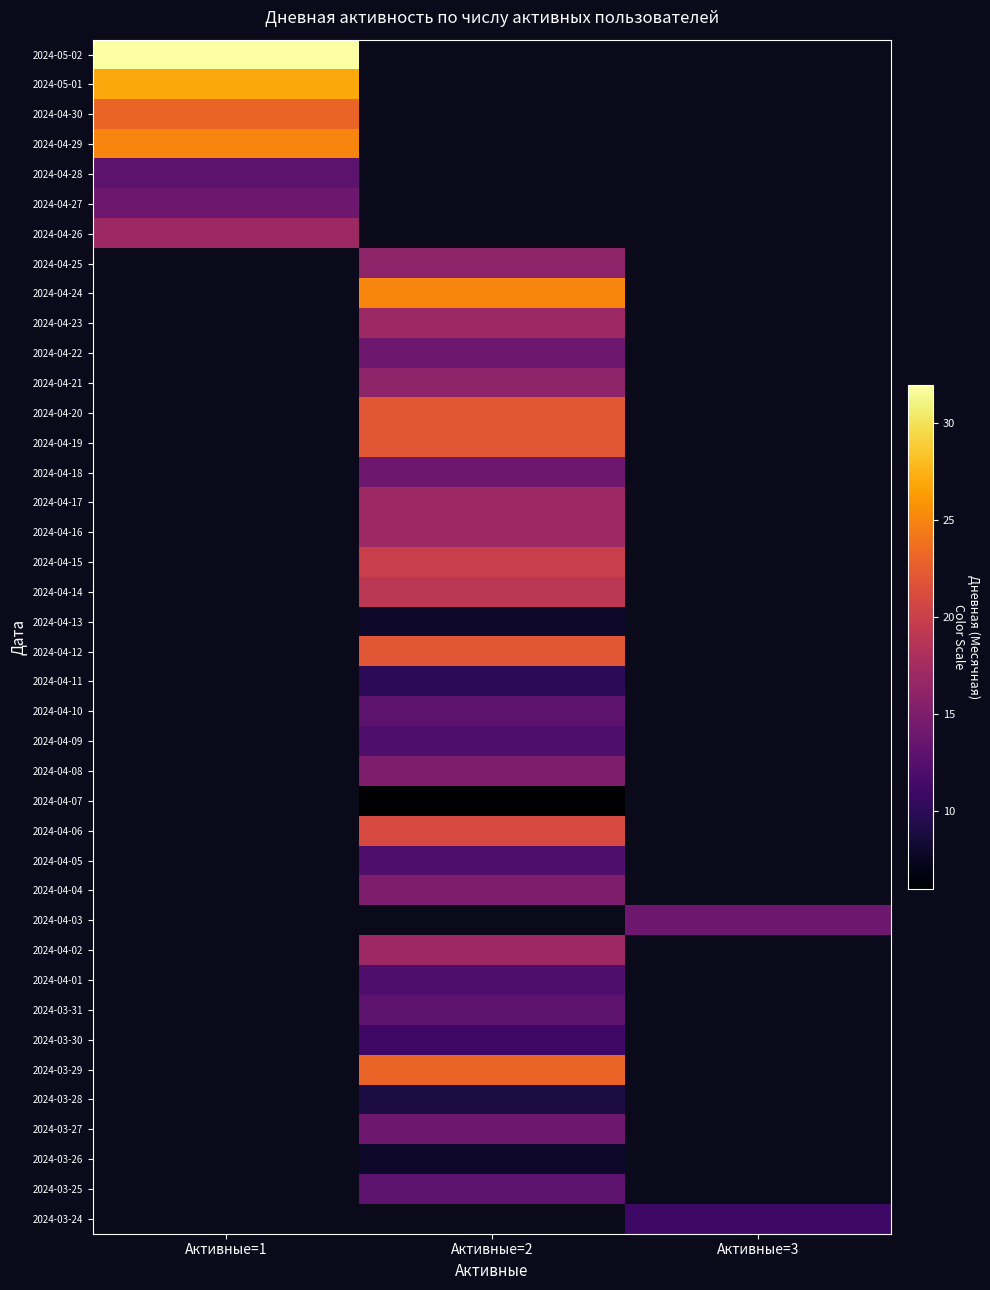

List the series in order of their peak value, lowest first.

2024-04-28, 2024-04-27, 2024-04-26, 2024-04-30, 2024-04-29, 2024-05-01, 2024-05-02, 2024-04-25, 2024-04-24, 2024-04-23, 2024-04-22, 2024-04-21, 2024-04-20, 2024-04-19, 2024-04-18, 2024-04-17, 2024-04-16, 2024-04-15, 2024-04-14, 2024-04-13, 2024-04-12, 2024-04-11, 2024-04-10, 2024-04-09, 2024-04-08, 2024-04-07, 2024-04-06, 2024-04-05, 2024-04-04, 2024-04-03, 2024-04-02, 2024-04-01, 2024-03-31, 2024-03-30, 2024-03-29, 2024-03-28, 2024-03-27, 2024-03-26, 2024-03-25, 2024-03-24